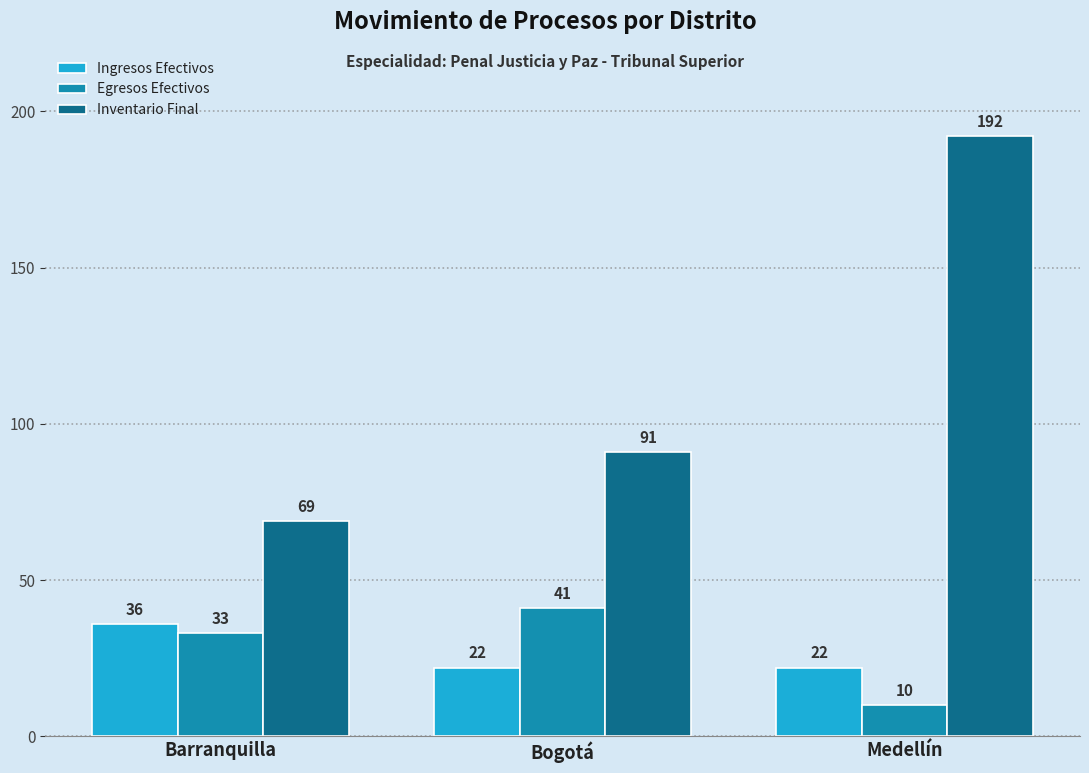

Does the chart contain any negative values?

No